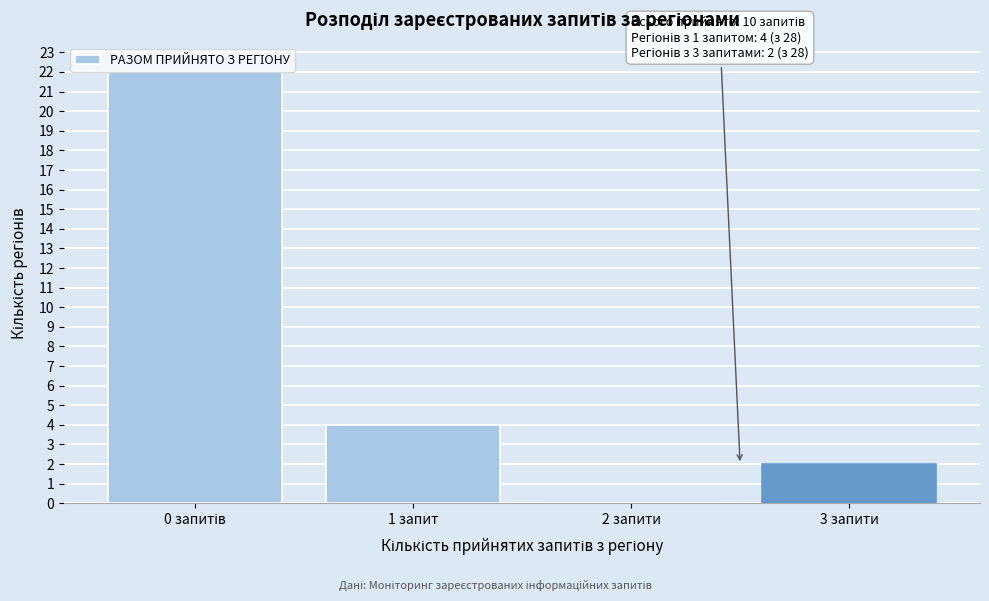

Between 3 запити and 1 запит, which is larger?

1 запит